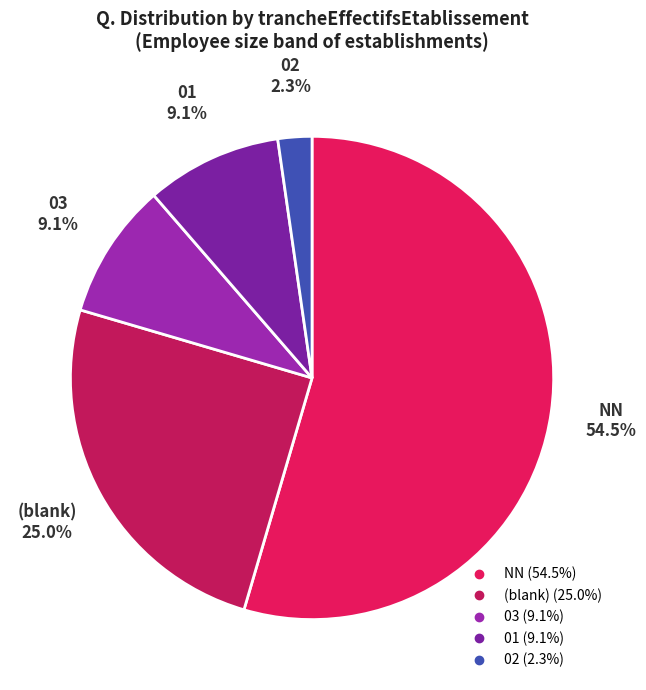

Count the number of slices in the pie.

5